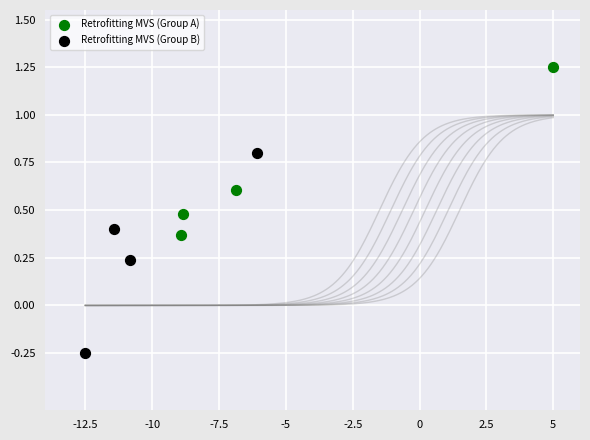

Which series contains the highest Y value?

Retrofitting MVS (Group A)